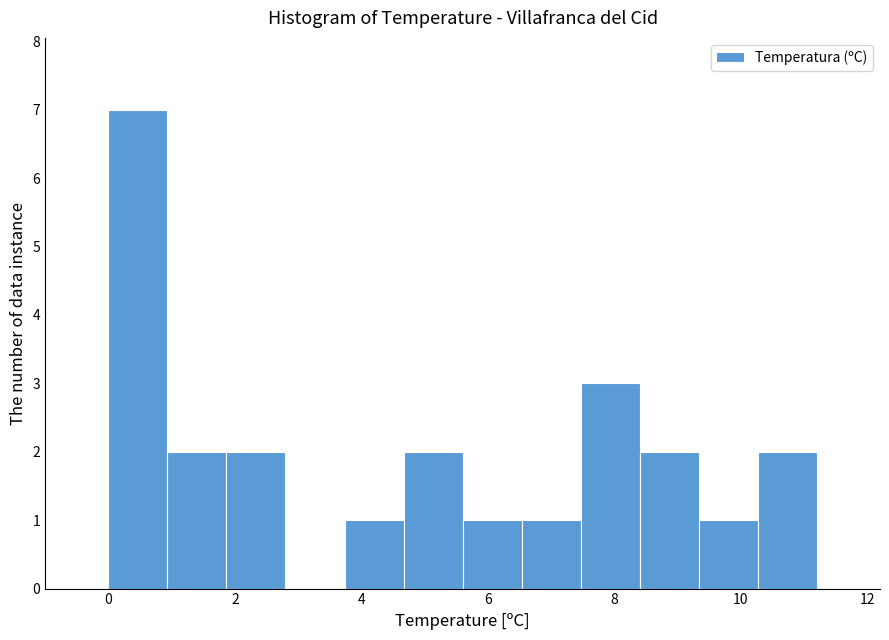

Reading left to right, list every bar in this chart as the range it spans on the x-axis followed by its height. Neither the bar edges nor the heights are printed on the chart, so give them approximately, as read against the axes.

0.0 to 1.0: 7
1.0 to 1.8: 2
1.8 to 2.8: 2
2.8 to 3.8: 0
3.8 to 4.6: 1
4.6 to 5.6: 2
5.6 to 6.6: 1
6.6 to 7.4: 1
7.4 to 8.4: 3
8.4 to 9.4: 2
9.4 to 10.2: 1
10.2 to 11.2: 2